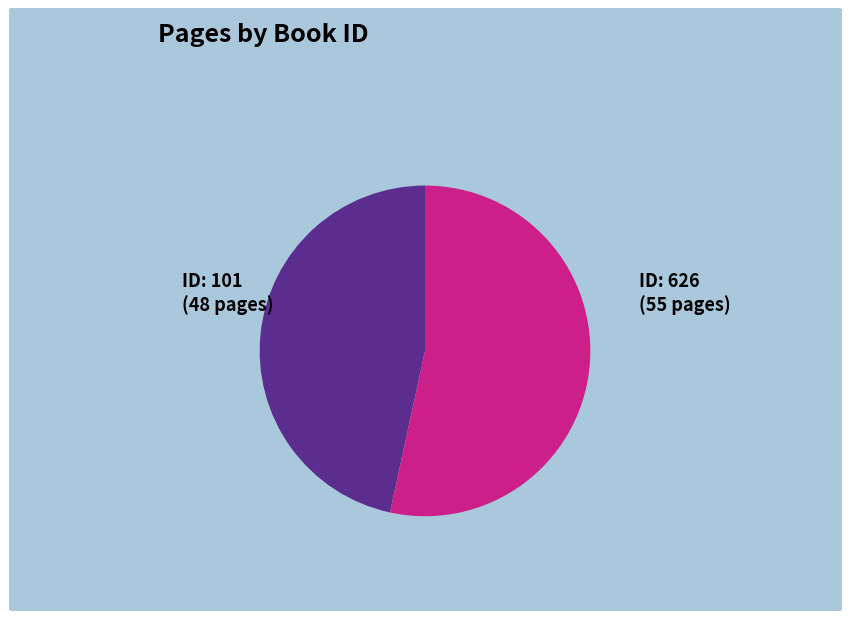

To the nearest percent, what portion does 101 represent?

47%